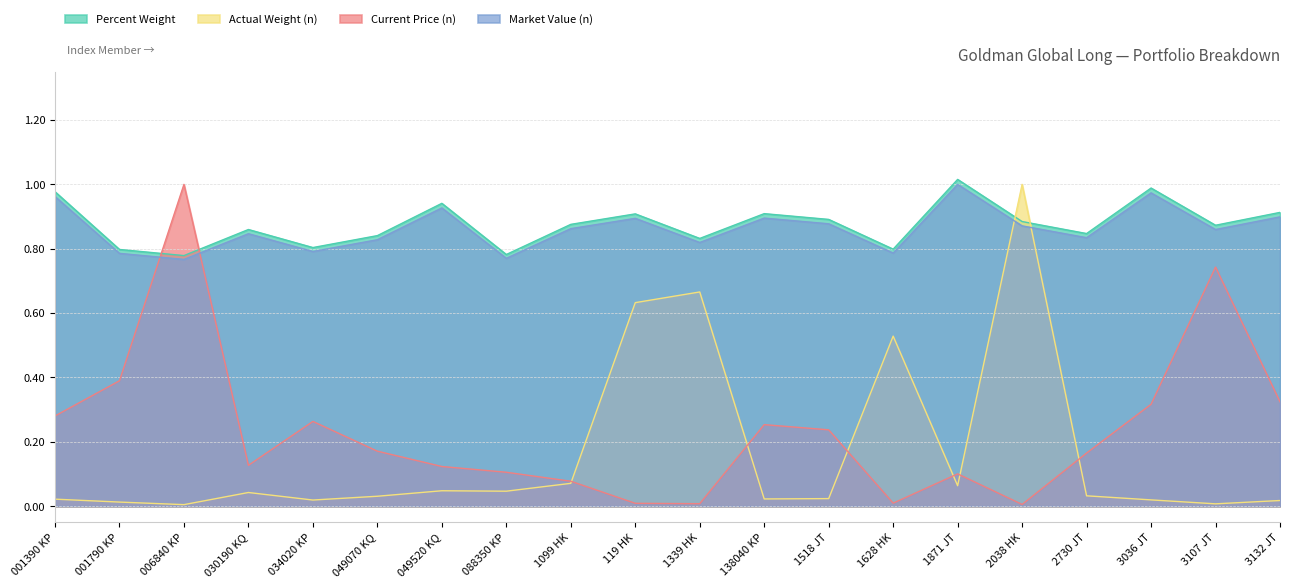

Reading left to right, extract all data points from this chart.

Percent Weight: 1.0	0.8	0.8	0.9	0.8	0.8	0.9	0.8	0.9	0.9	0.8	0.9	0.9	0.8	1.0	0.9	0.8	1.0	0.9	0.9
Actual Weight: 0.0	0.0	0.0	0.0	0.0	0.0	0.0	0.0	0.1	0.6	0.7	0.0	0.0	0.5	0.1	1.0	0.0	0.0	0.0	0.0
Current Price: 0.3	0.4	1.0	0.1	0.3	0.2	0.1	0.1	0.1	0.0	0.0	0.3	0.2	0.0	0.1	0.0	0.2	0.3	0.7	0.3
Market Value (USD): 1.0	0.8	0.8	0.8	0.8	0.8	0.9	0.8	0.9	0.9	0.8	0.9	0.9	0.8	1.0	0.9	0.8	1.0	0.9	0.9